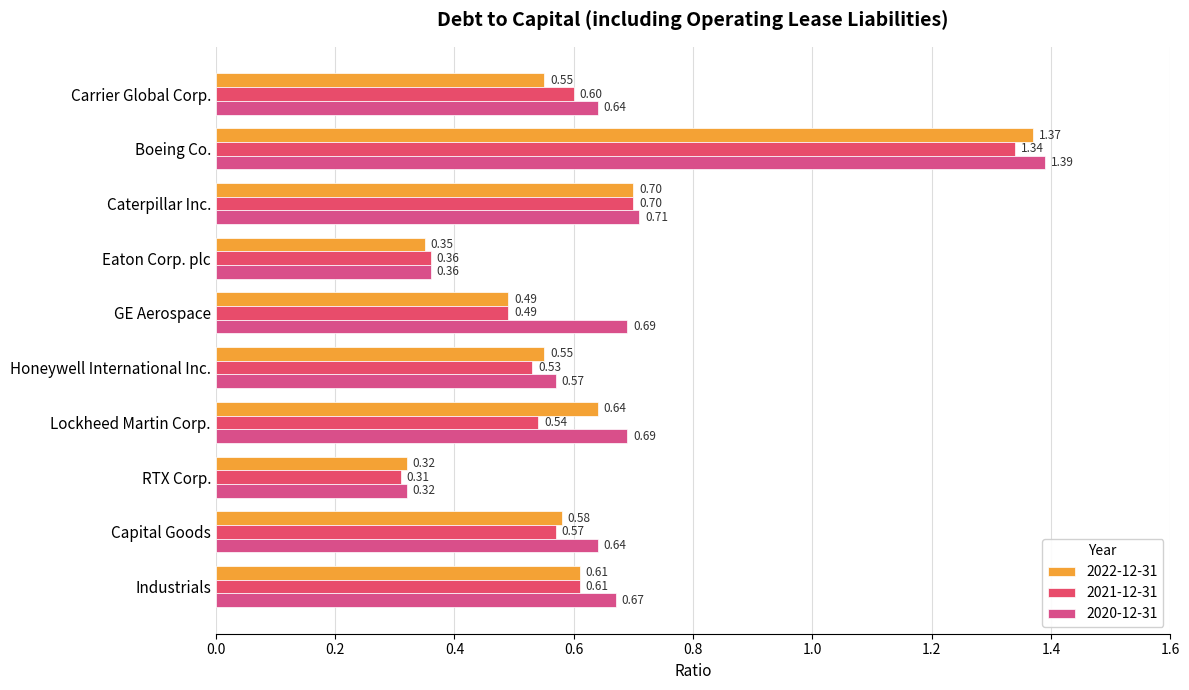

Which series has the largest range (max minus min)?

2020-12-31